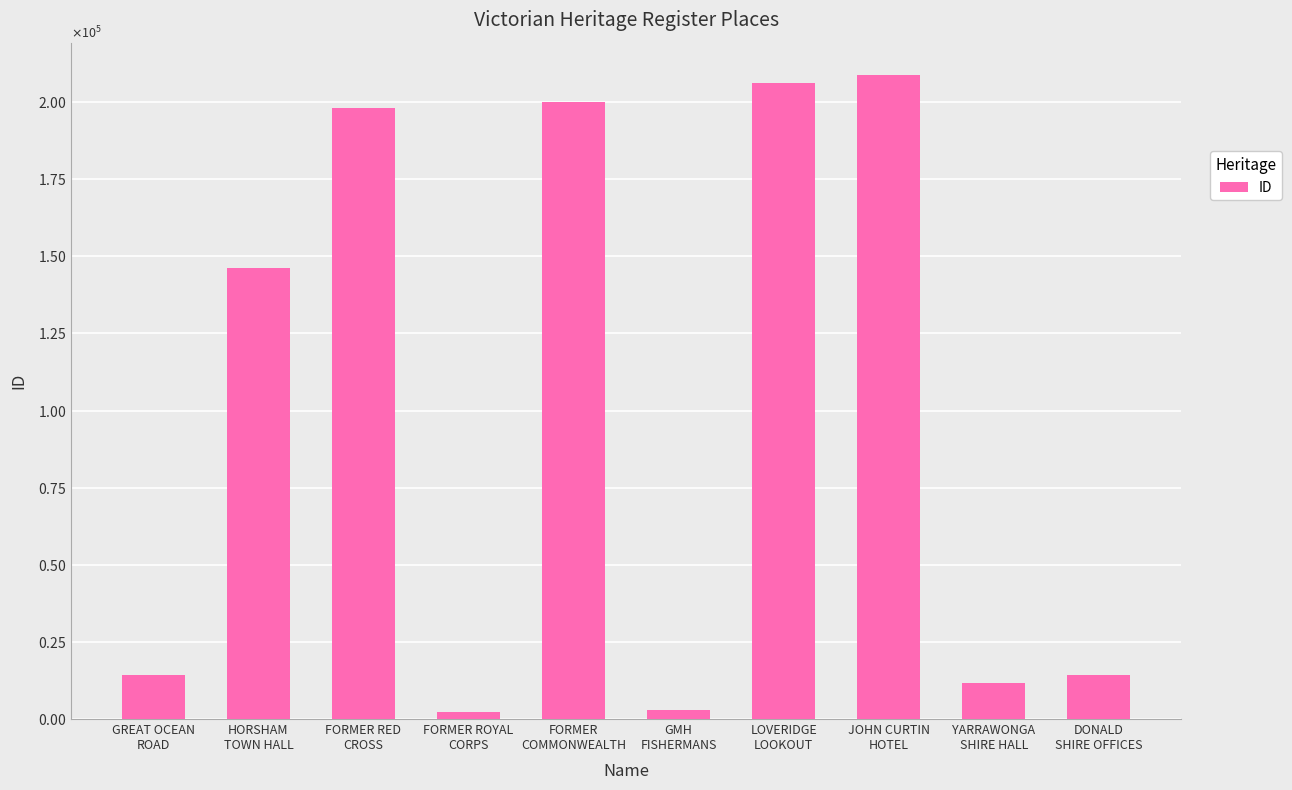

Are the bars horizontal?

No